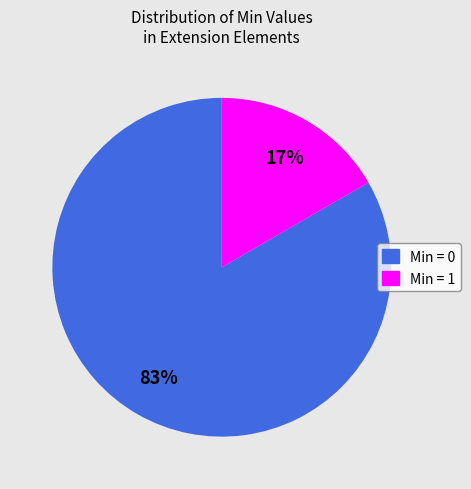

To the nearest percent, what is the average slice percentage?

50%